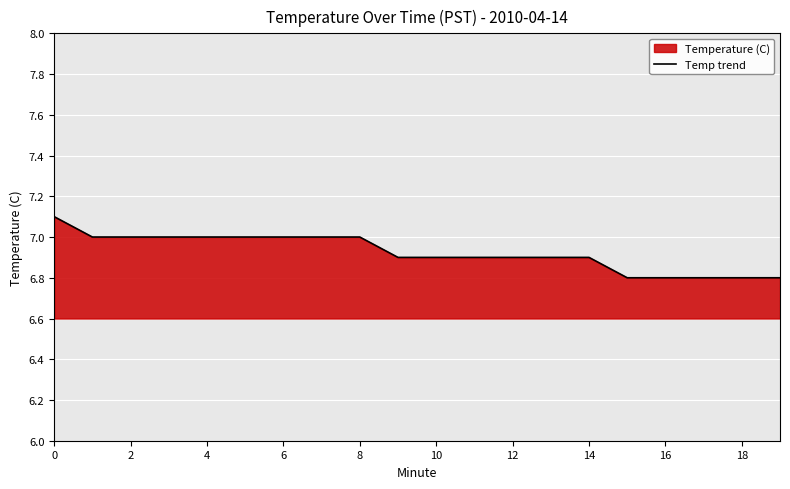

What is the maximum value shown in the chart?

7.1